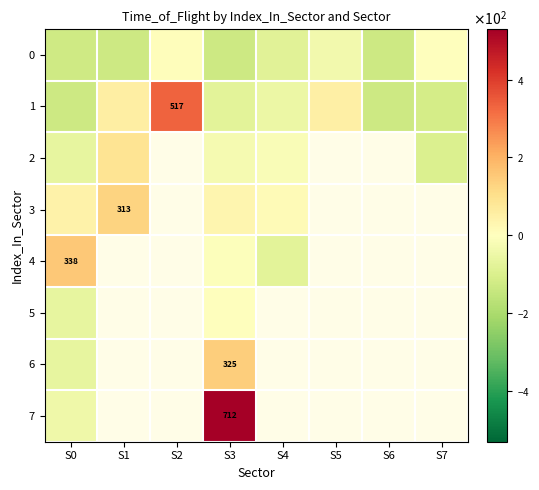

Is it true that 1 equals -50.3 at S4?

True